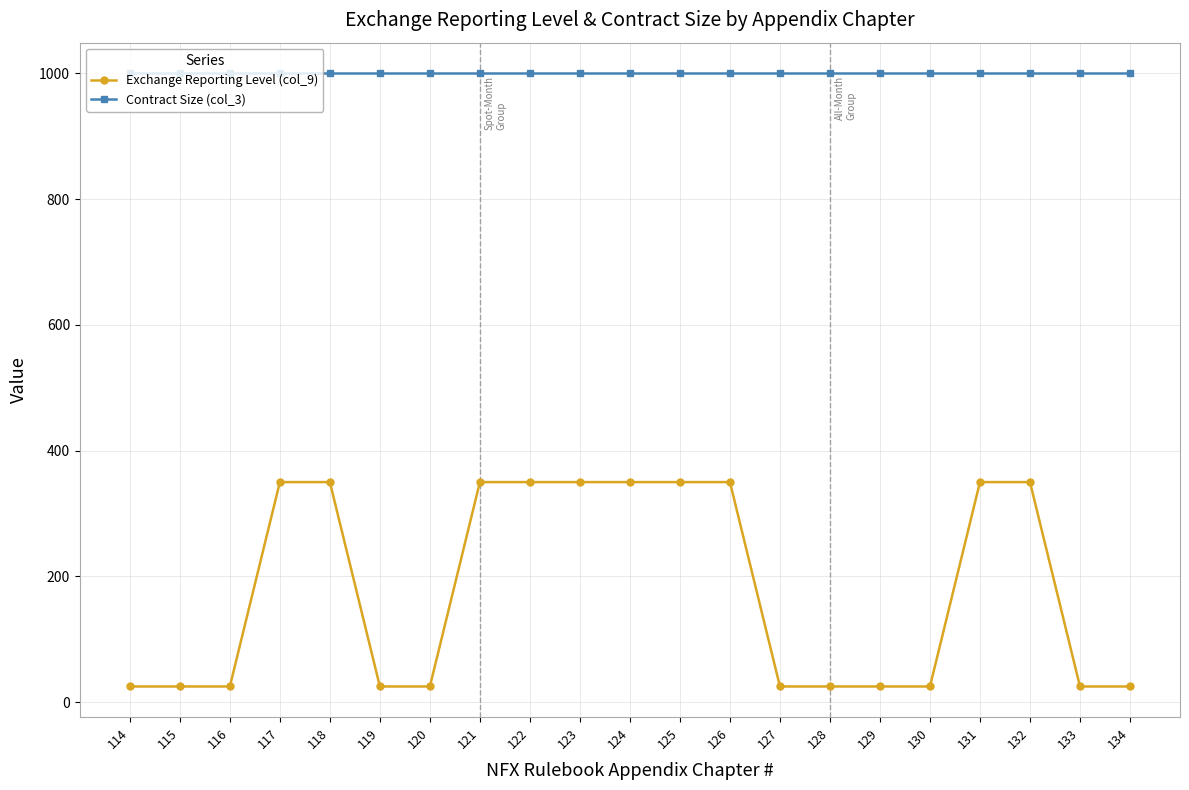

What is the value of the Exchange Reporting Level (col_9) point at the 20th from the left?

25